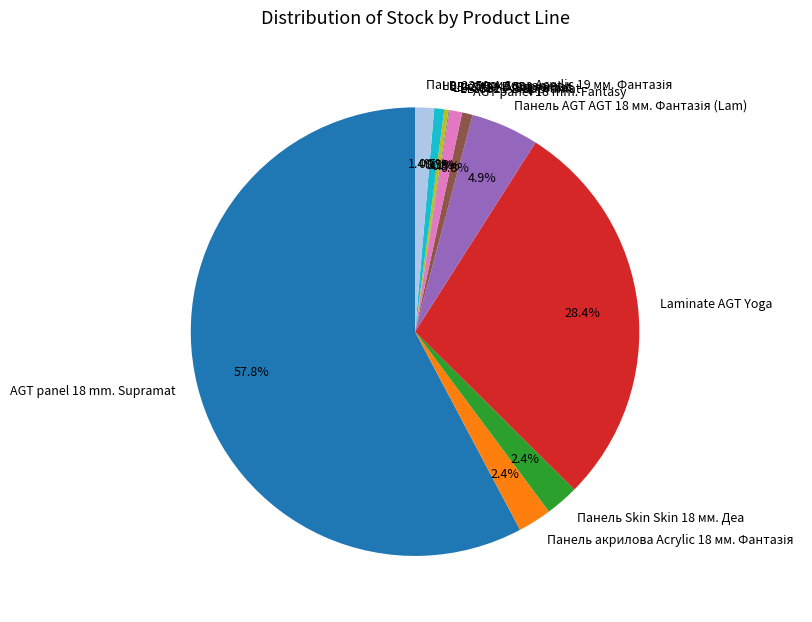

Which category has the biggest portion of the pie?

AGT panel 18 mm. Supramat